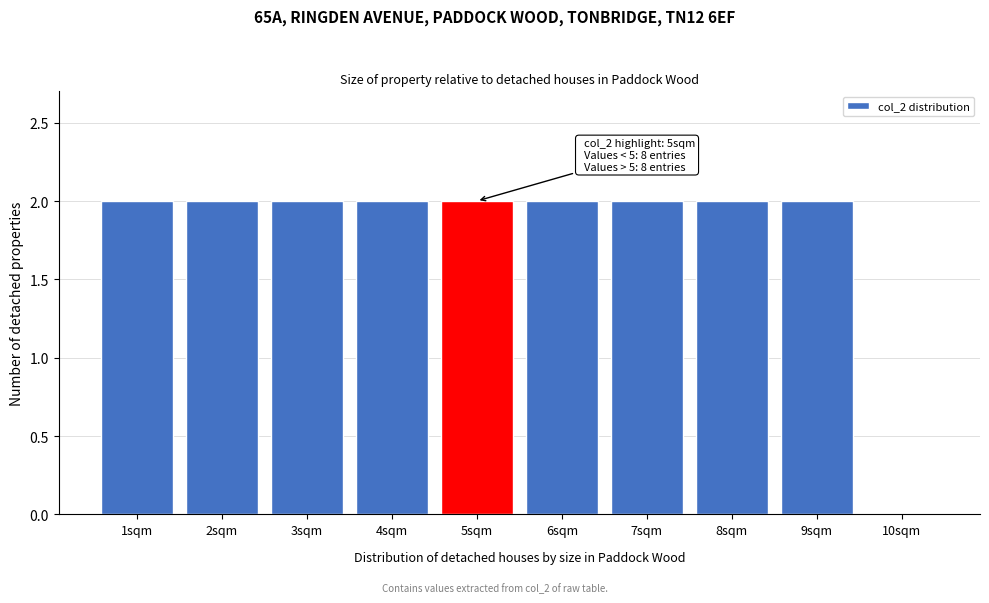

Reading right to left, transcribe all the data shown in this chart.

10sqm=0	9sqm=2	8sqm=2	7sqm=2	6sqm=2	5sqm=2	4sqm=2	3sqm=2	2sqm=2	1sqm=2